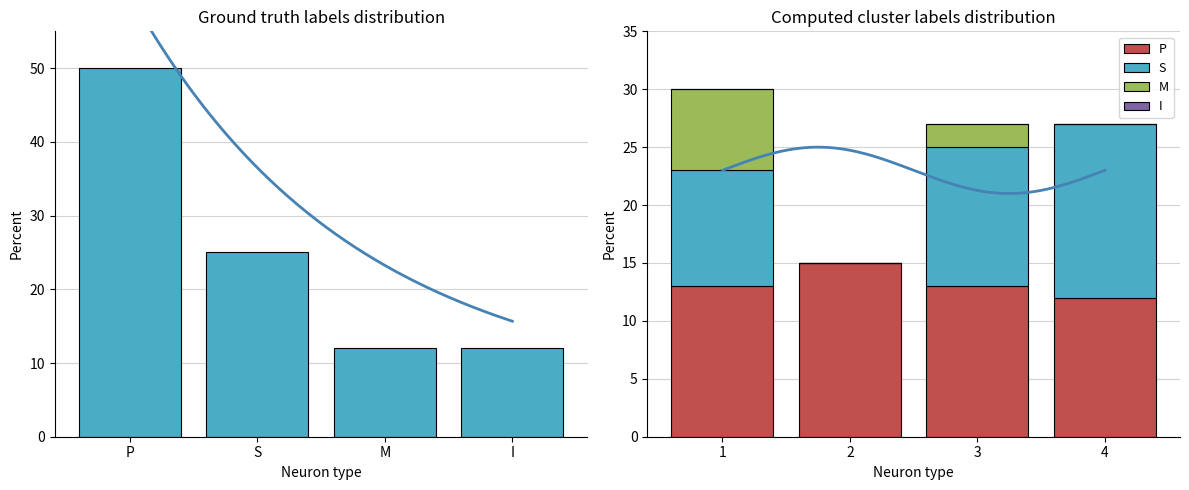

How many groups of bars are there?

4